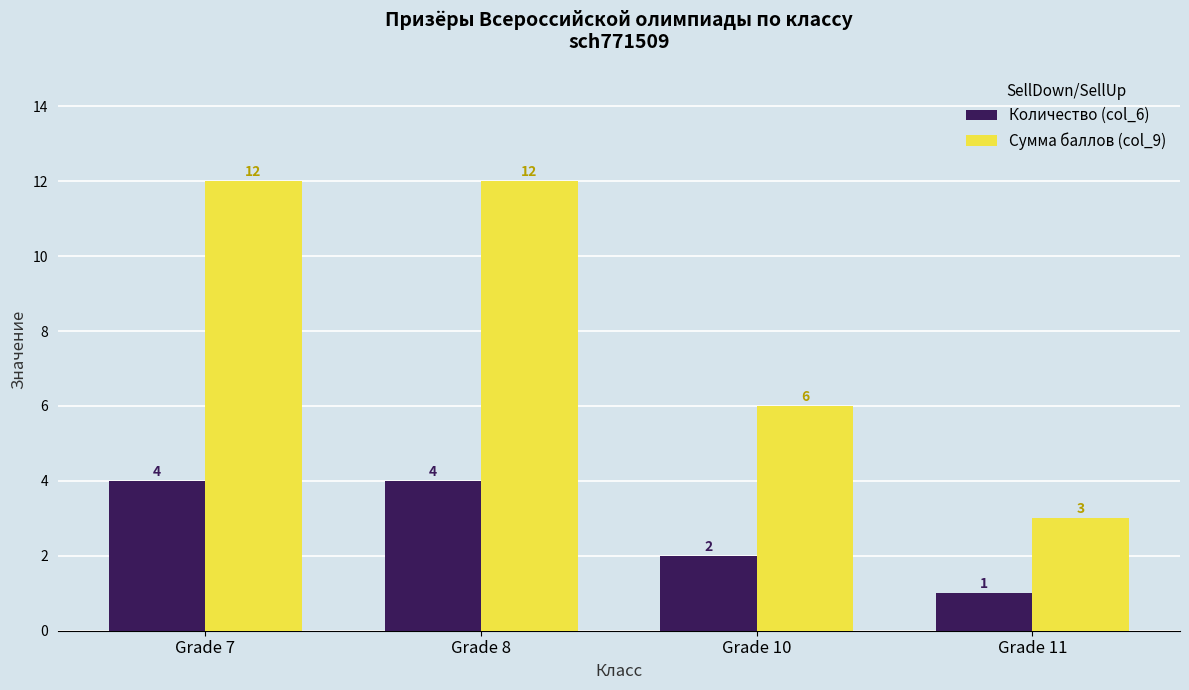

Reading left to right, extract all data points from this chart.

Количество (col_6): 4	4	2	1
Сумма баллов (col_9): 12	12	6	3